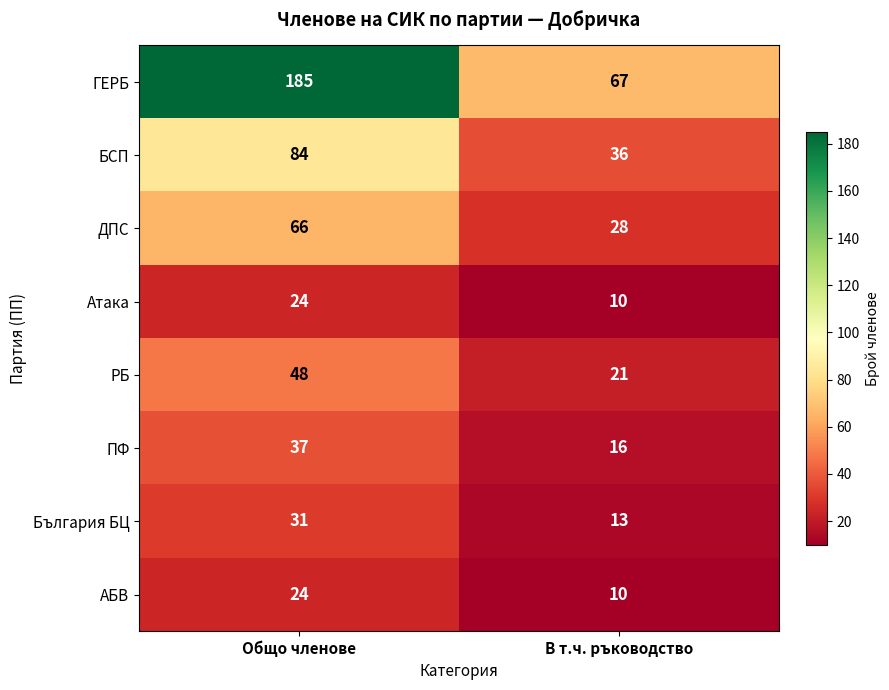

At which category is the sum across all series the highest?

Общо членове